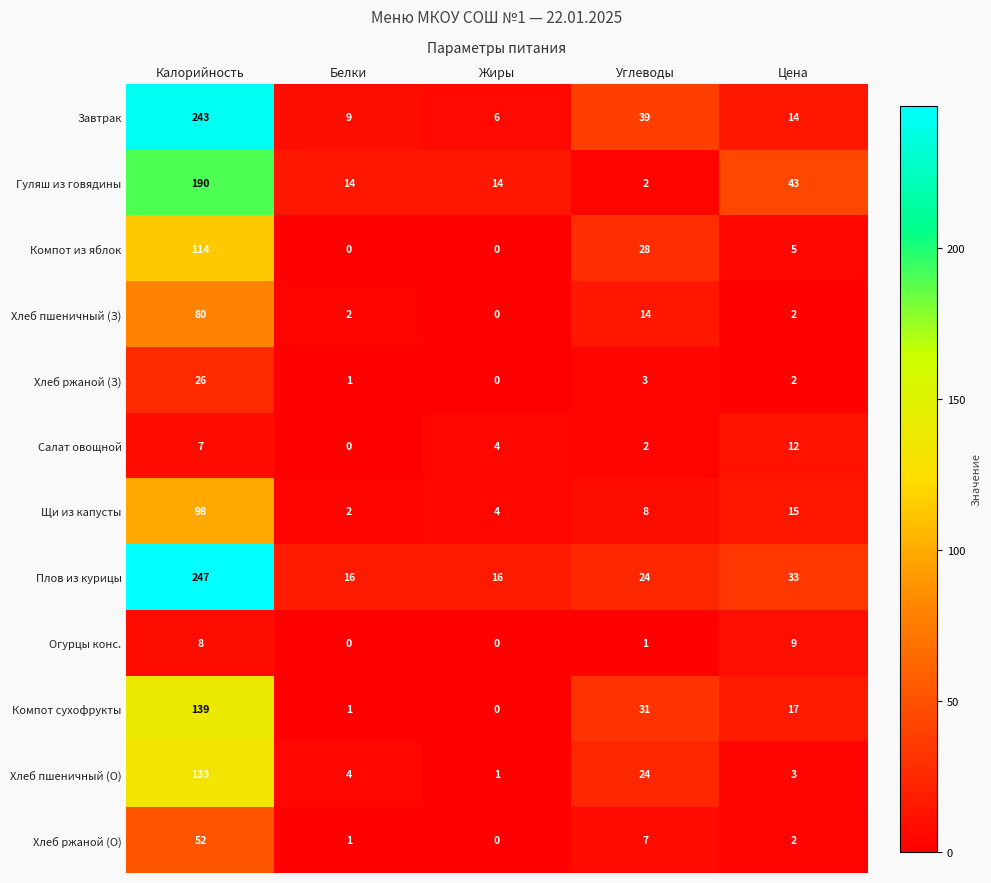

What is the difference between the maximum and second lowest values in the Хлеб ржаной (З) series?

25